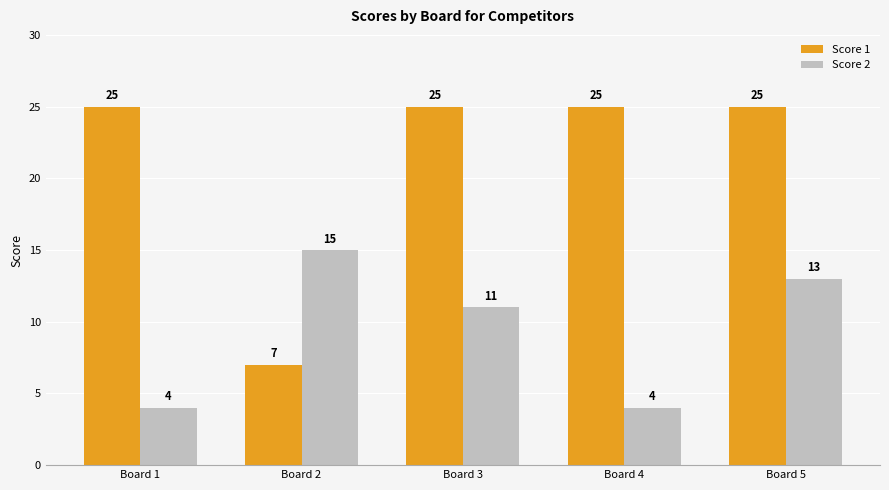

What is the sum of the Score 2 values at Board 3 and Board 1?

15